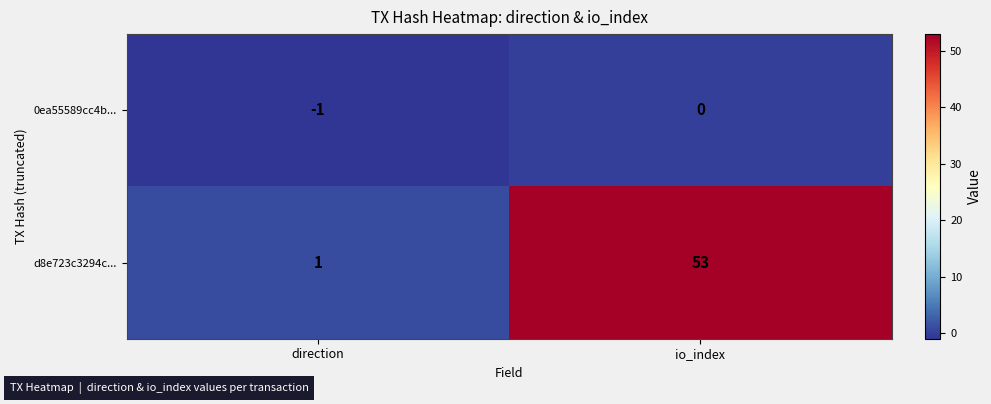

What is the maximum value shown in the chart?

53